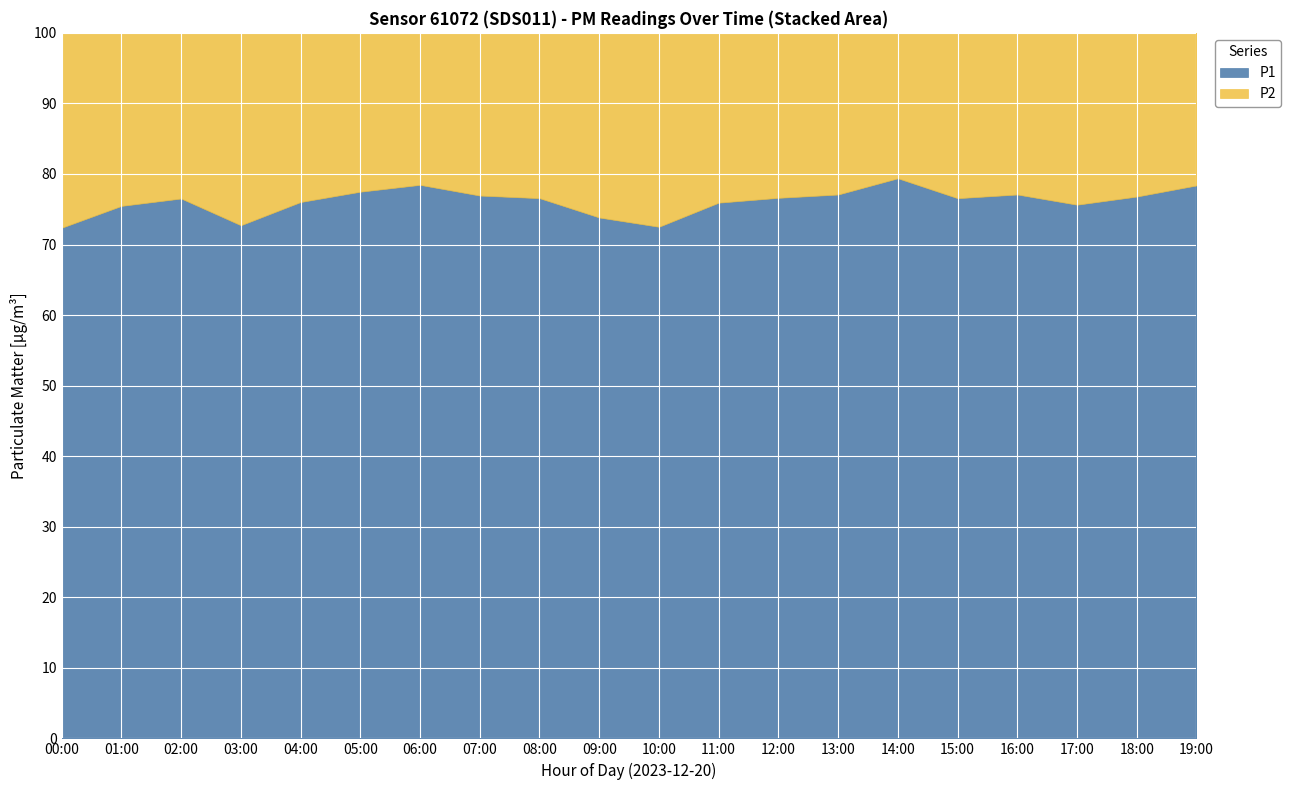

What are all the series names shown in the legend?

P1, P2